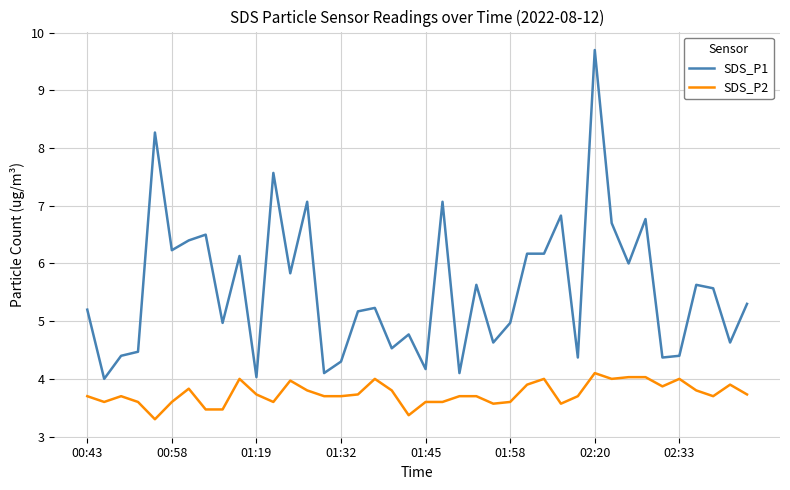

Which series has the widest spread of values?

SDS_P1